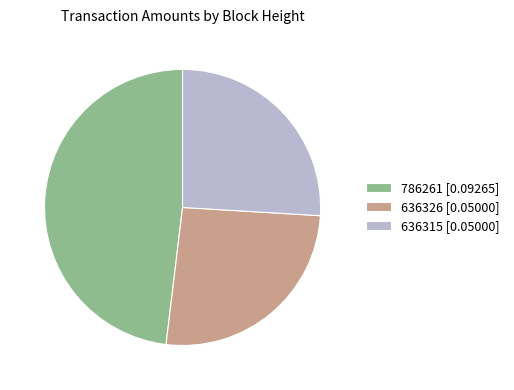

Is it true that 786261 is 36% of the pie?

False